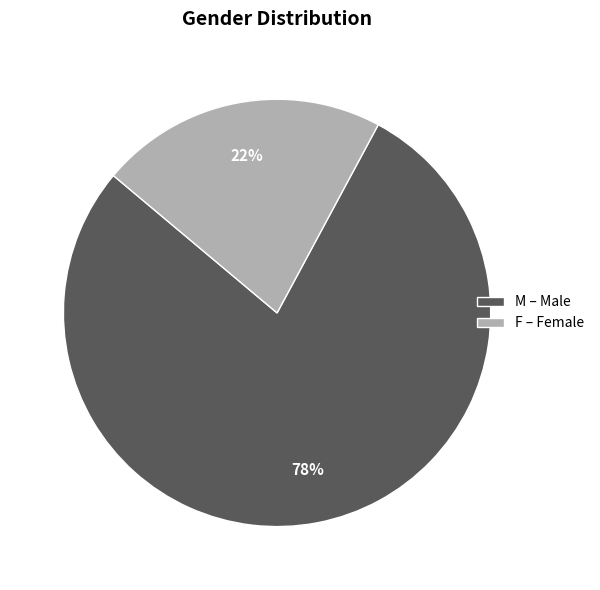

Do F and M together represent more than half of the pie?

Yes